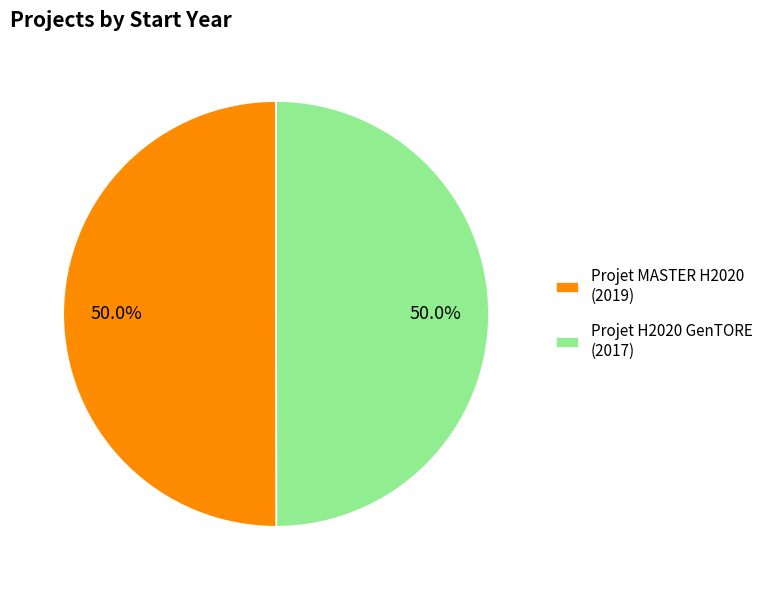

True or false: Projet H2020 GenTORE accounts for 50% of the total.

True